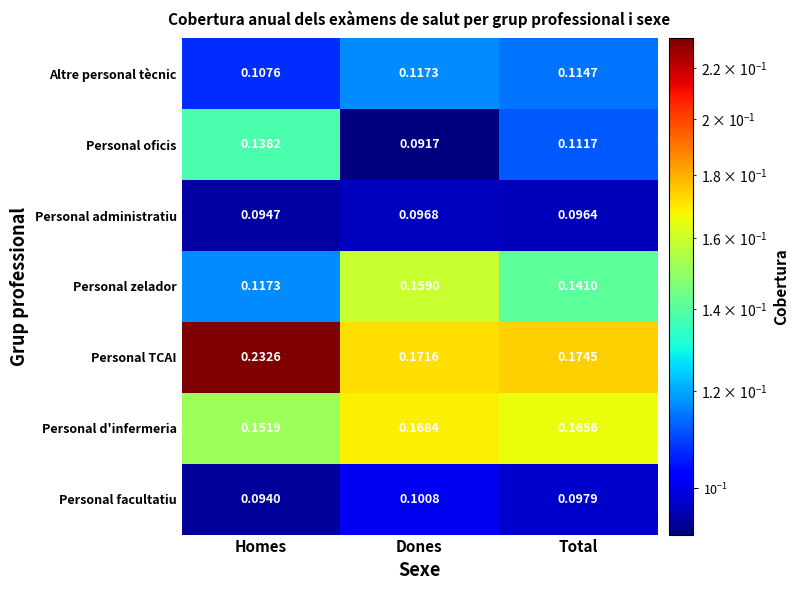

Which series has the largest total across all categories?

Personal TCAI